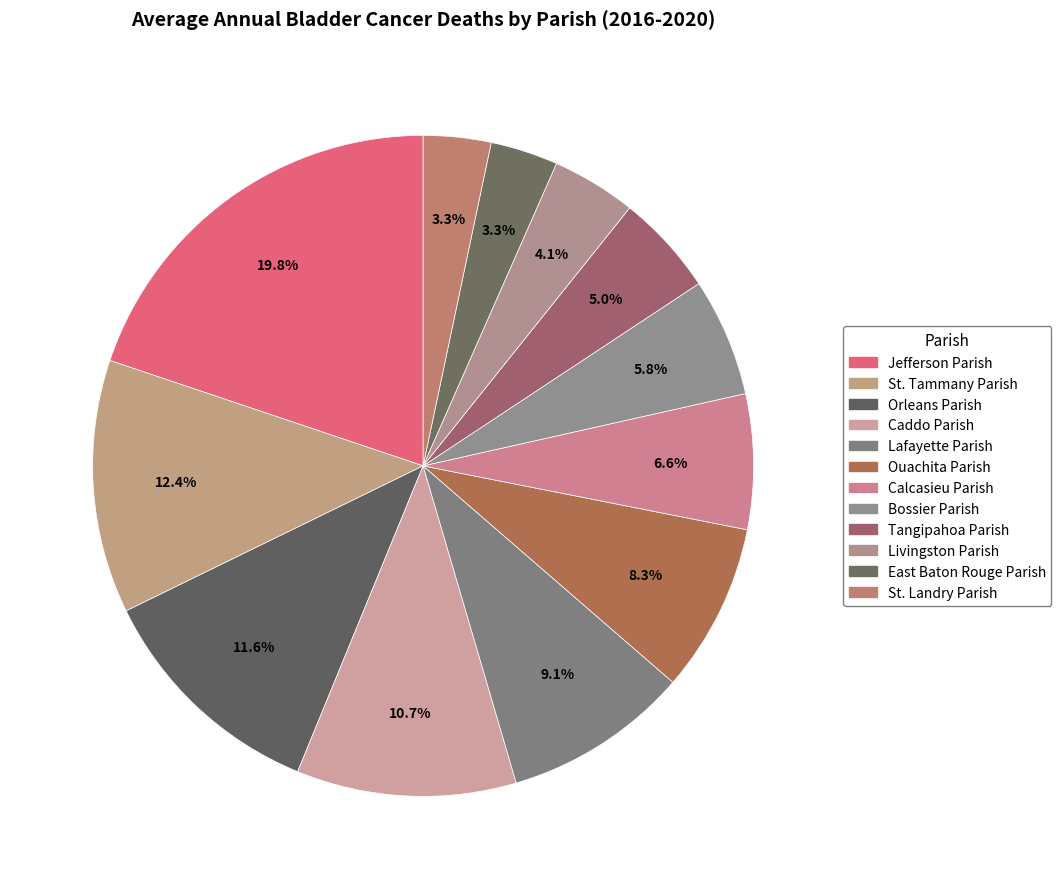

Does Lafayette Parish represent more than half of the total?

No